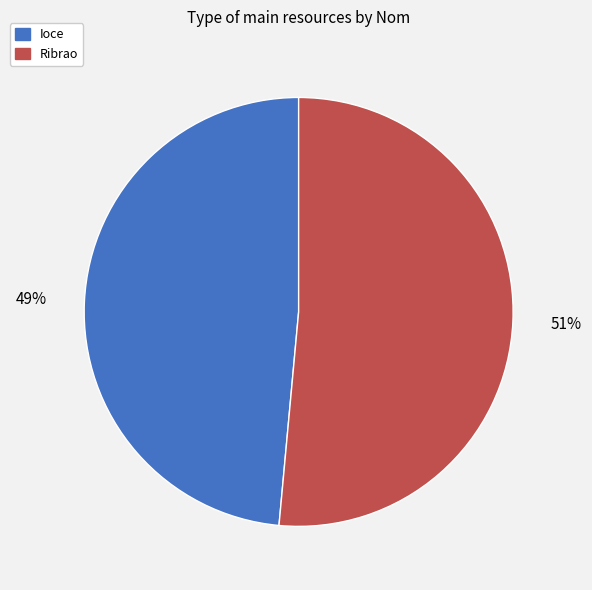

True or false: Ribrao accounts for 51% of the total.

True